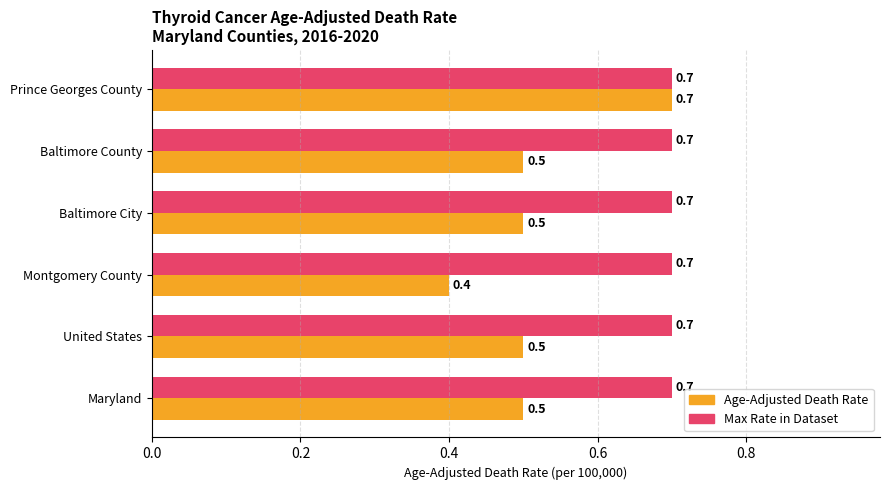

What is the total value across all series at Prince Georges County?

1.4